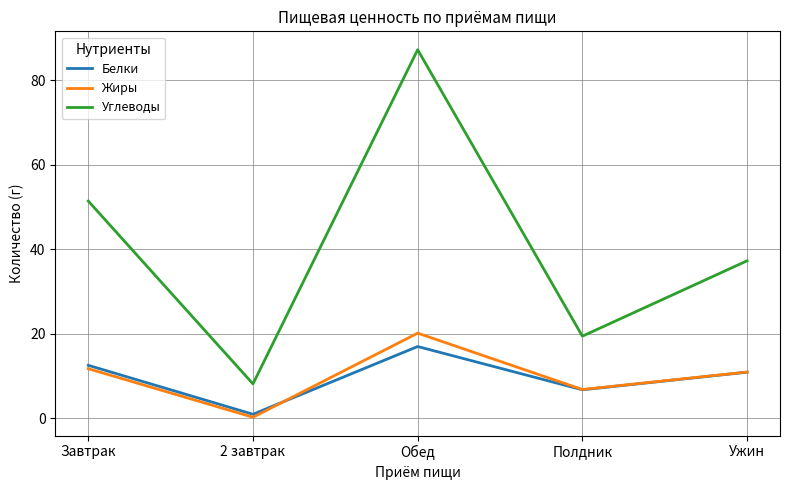

What position from the left is Ужин?

5